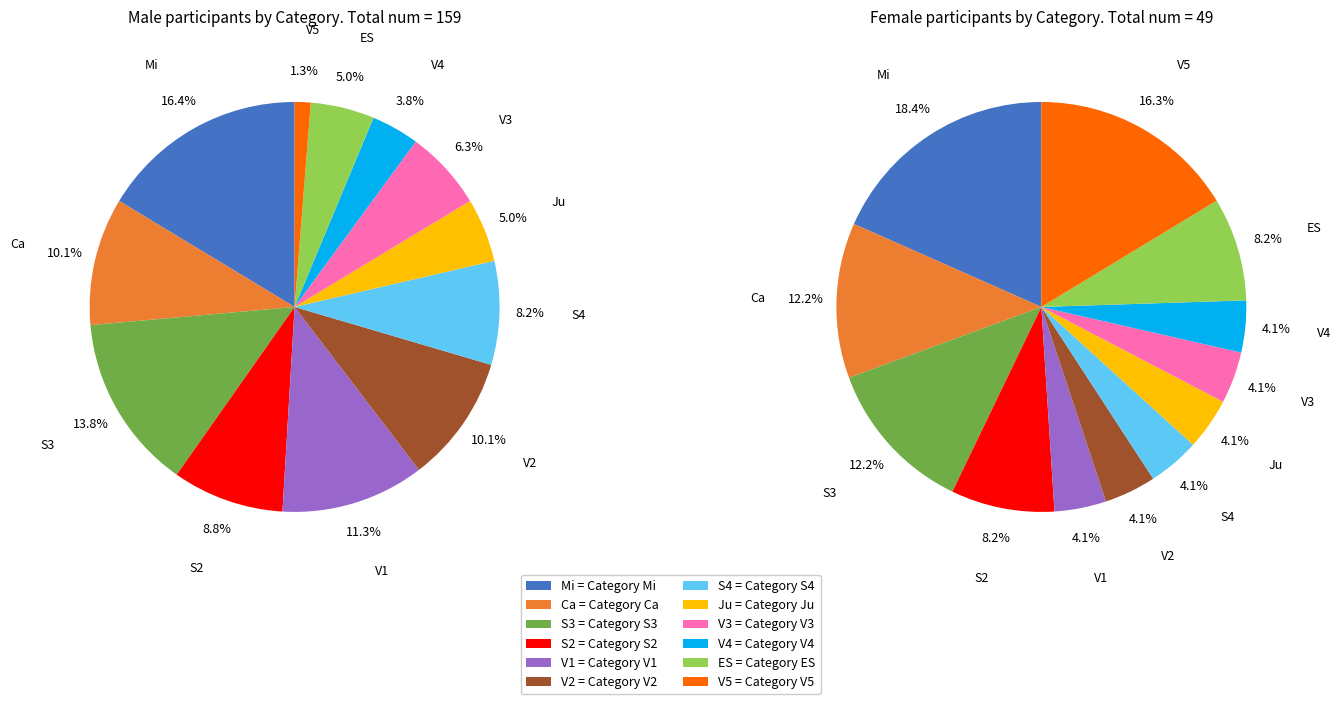

Between M and F, which is larger?

M